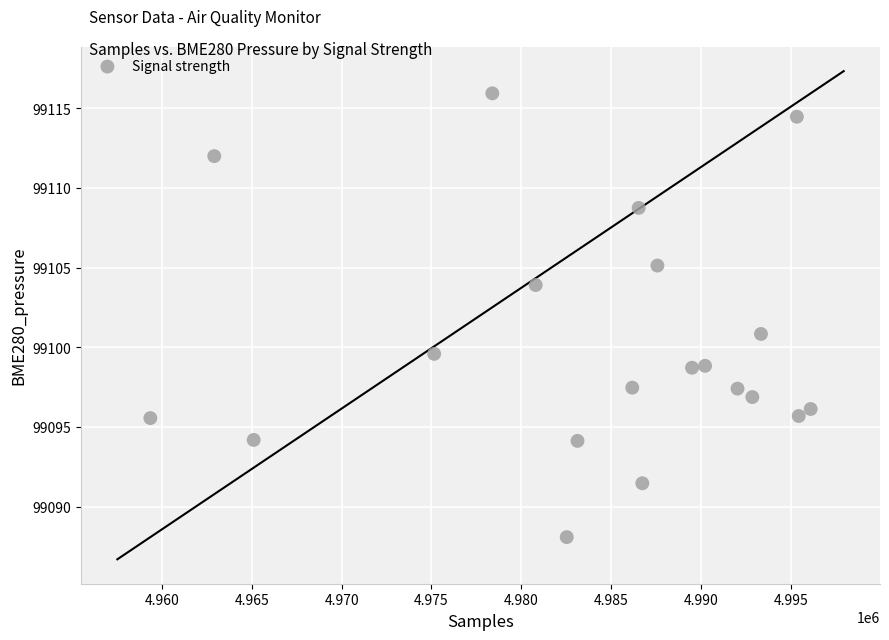

What Y value in the scatter plot is closest to 99102?

99100.8